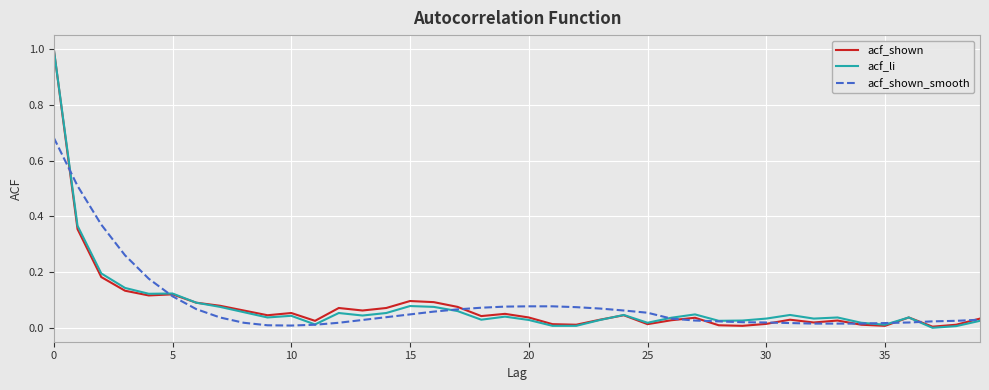

What is the greatest value displayed?

1.0